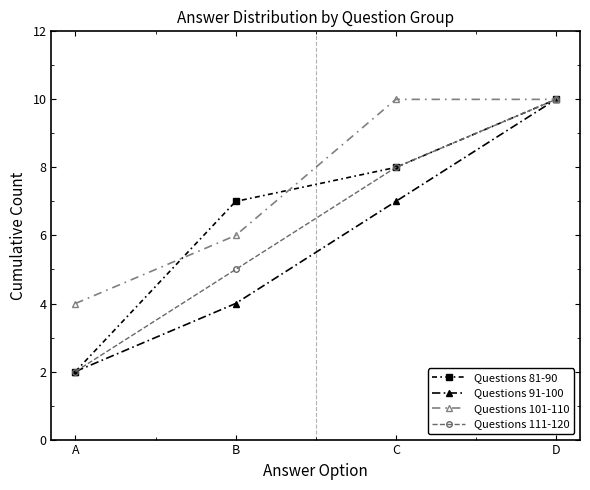

What is the maximum value for Questions 81-90?

10